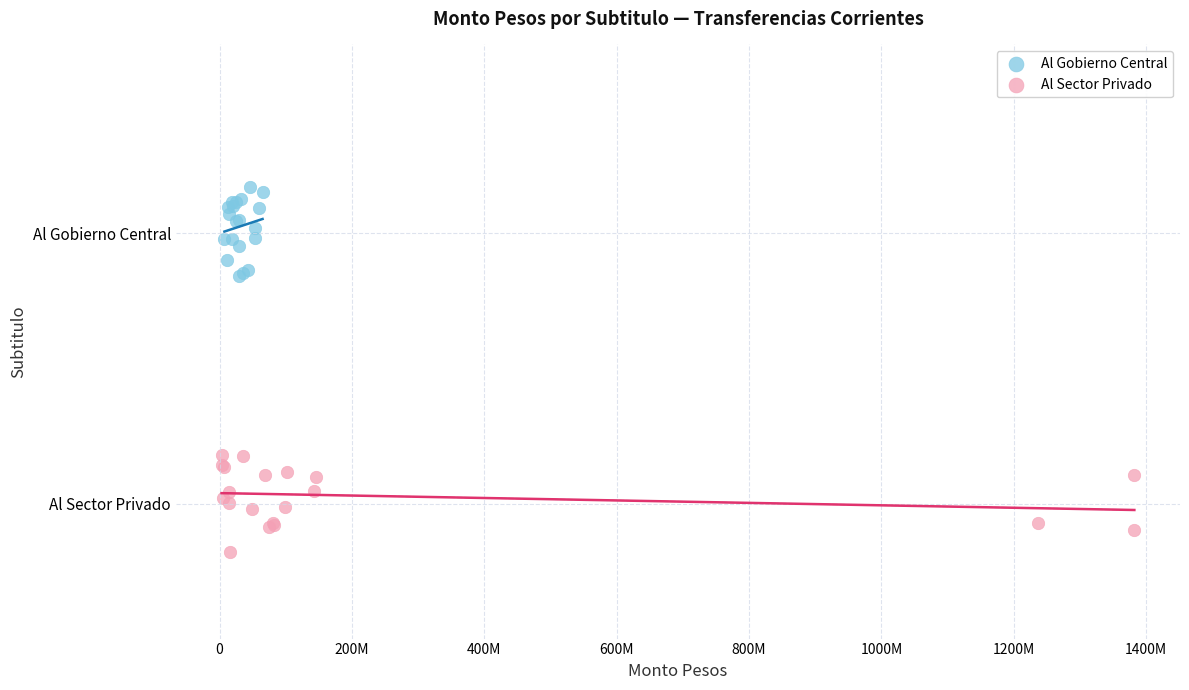

What are all the series names shown in the legend?

Al Gobierno Central, Al Sector Privado